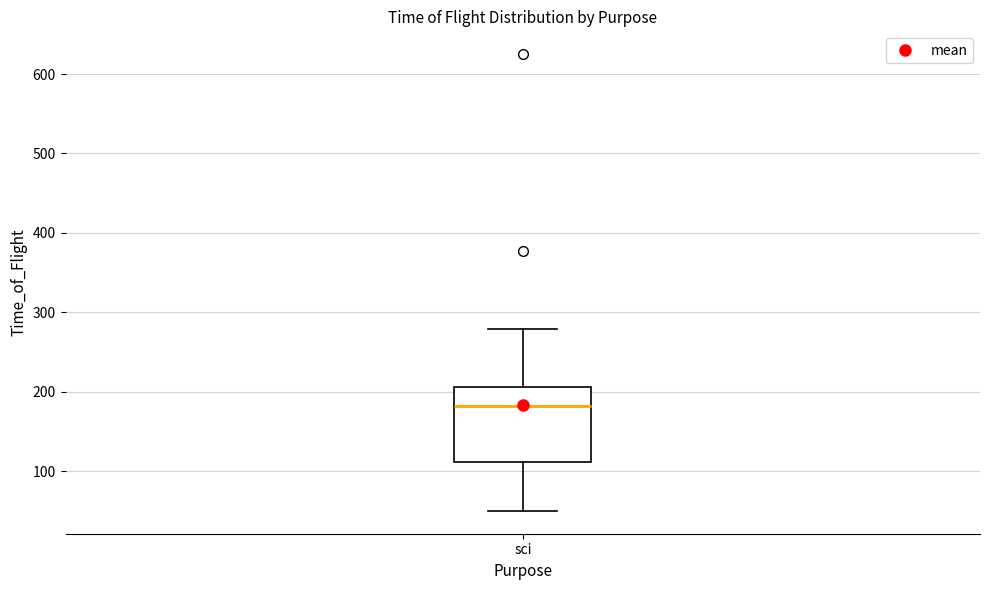

Read this box plot against the y-axis: the position of the median line, the range covered by the box, and the ends of both whiskers. The values are not printed on the chart, so give them approximately, as read against the axis.

median 180, box 110 to 210, whiskers 50 to 280